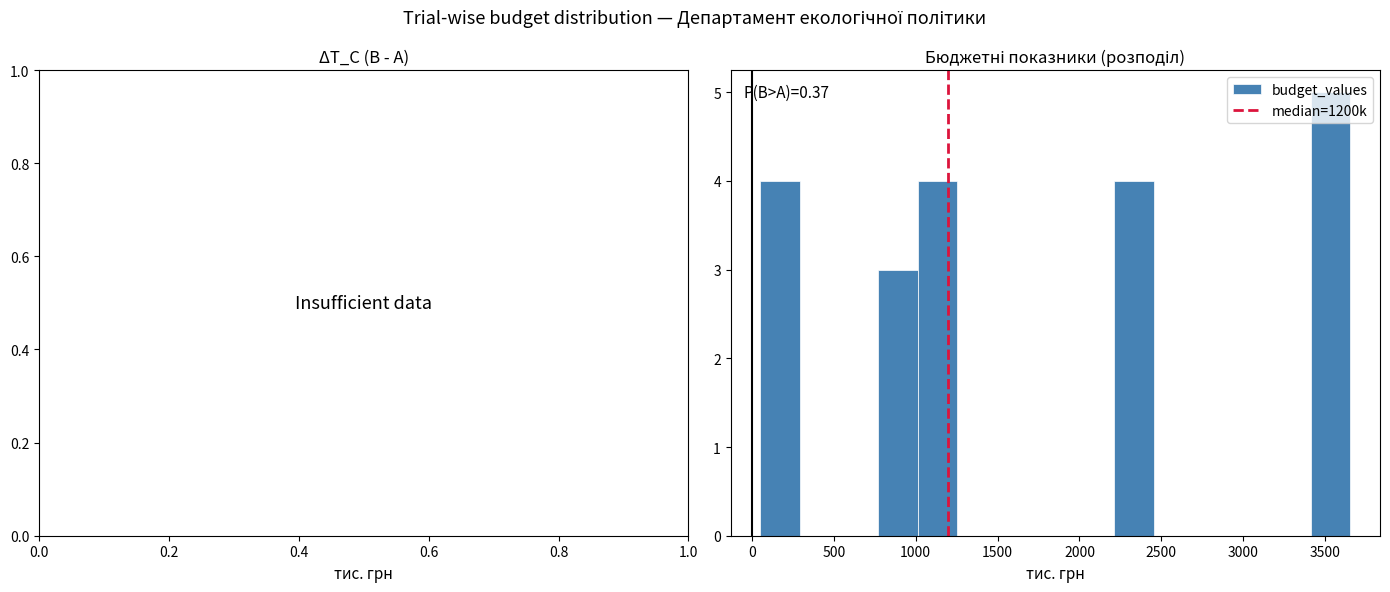

Over which range of the x-axis is the bar tallest?

3400 to 3650